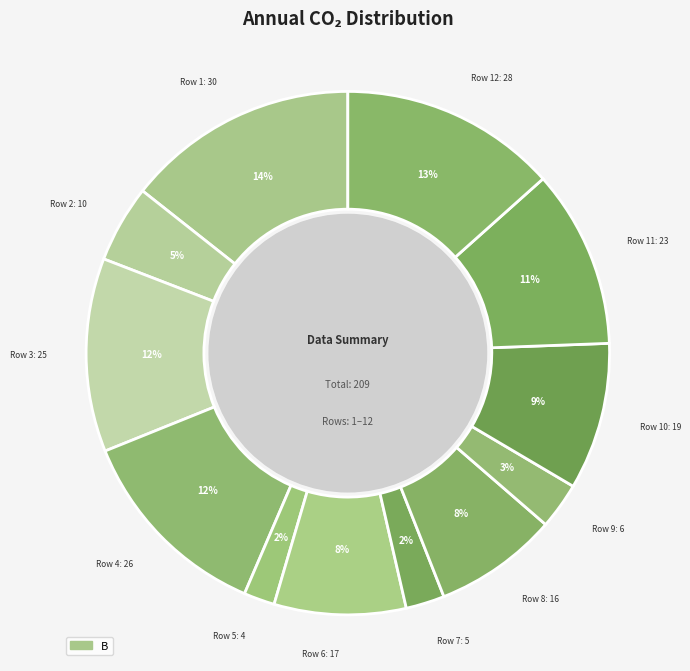

How many segments does this pie chart have?

12